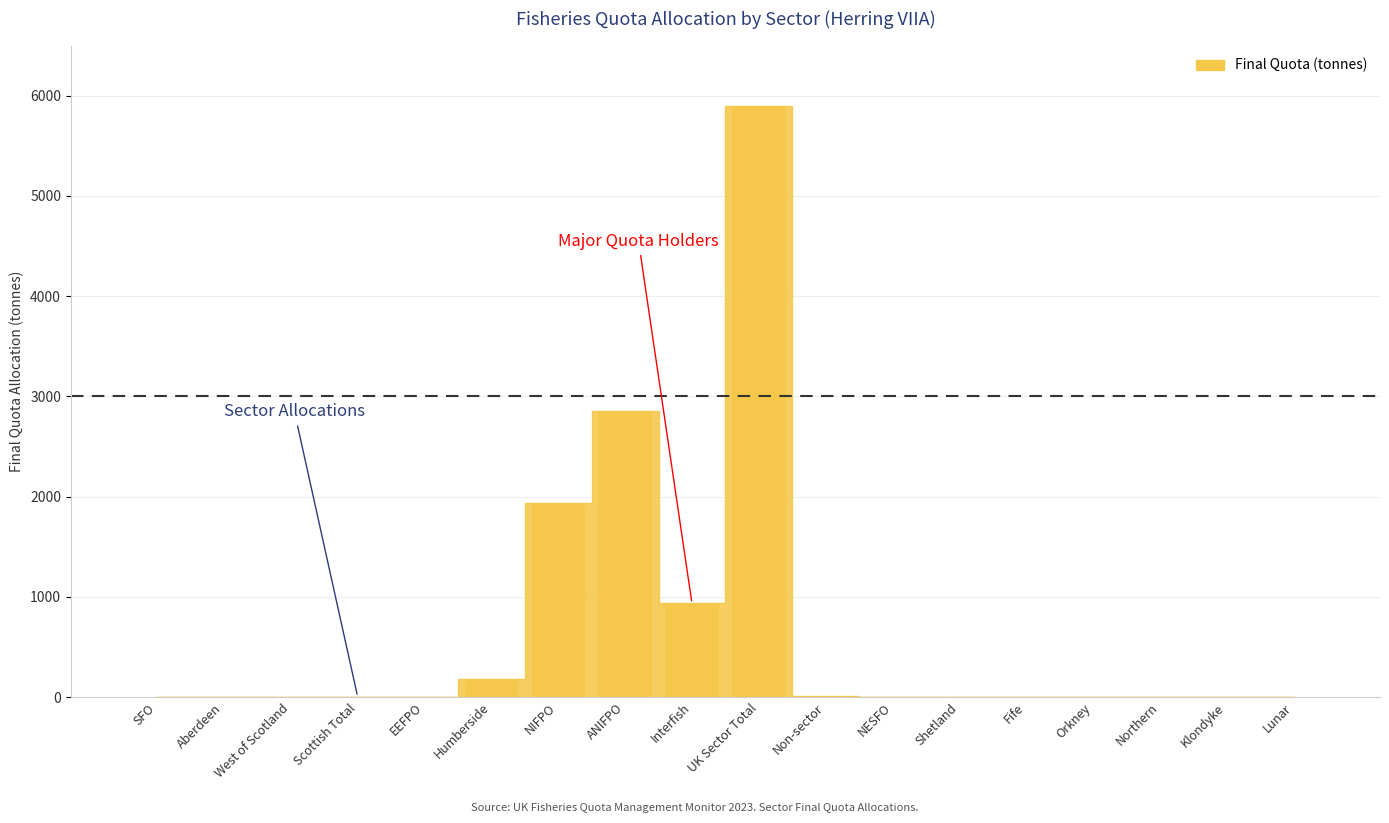

True or false: the data shows -2459.3 at Orkney.

False